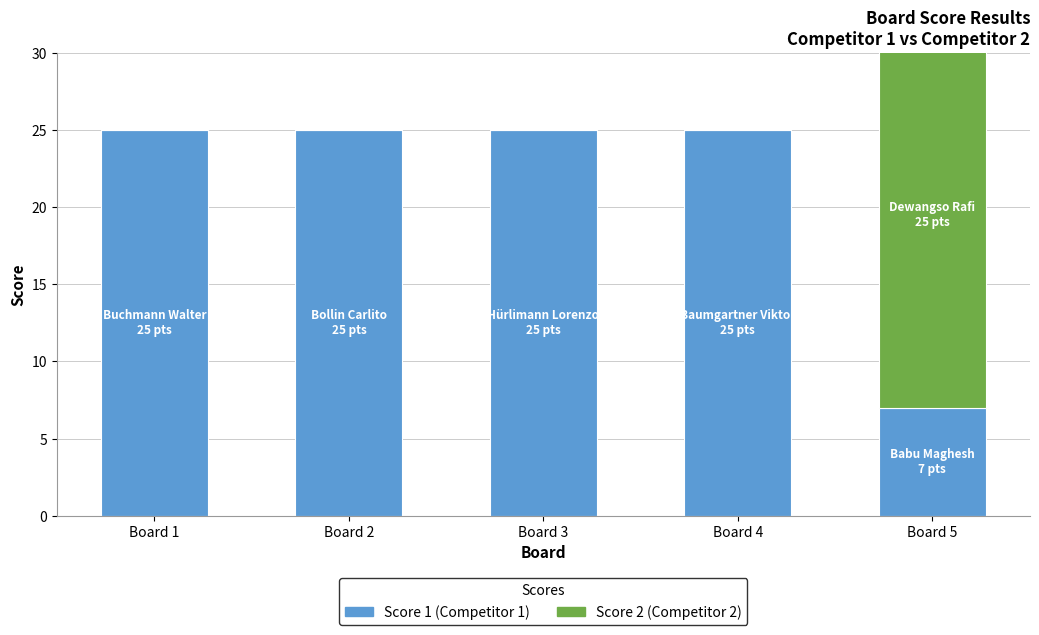

Which series has the largest range (max minus min)?

Score 2